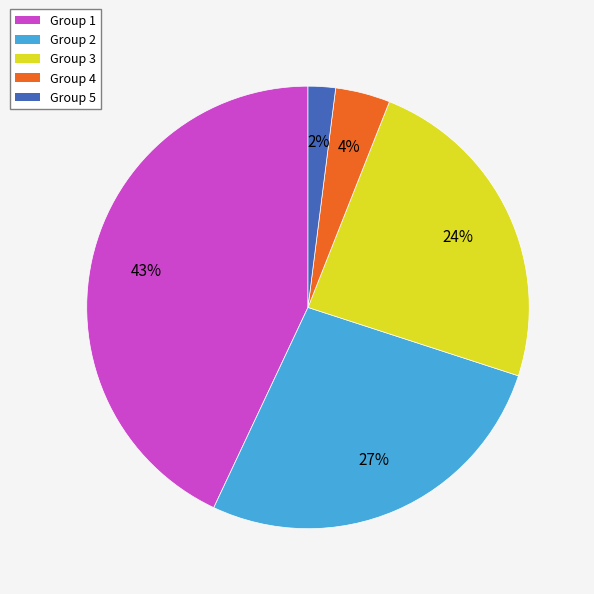

How many slices are in this pie chart?

5